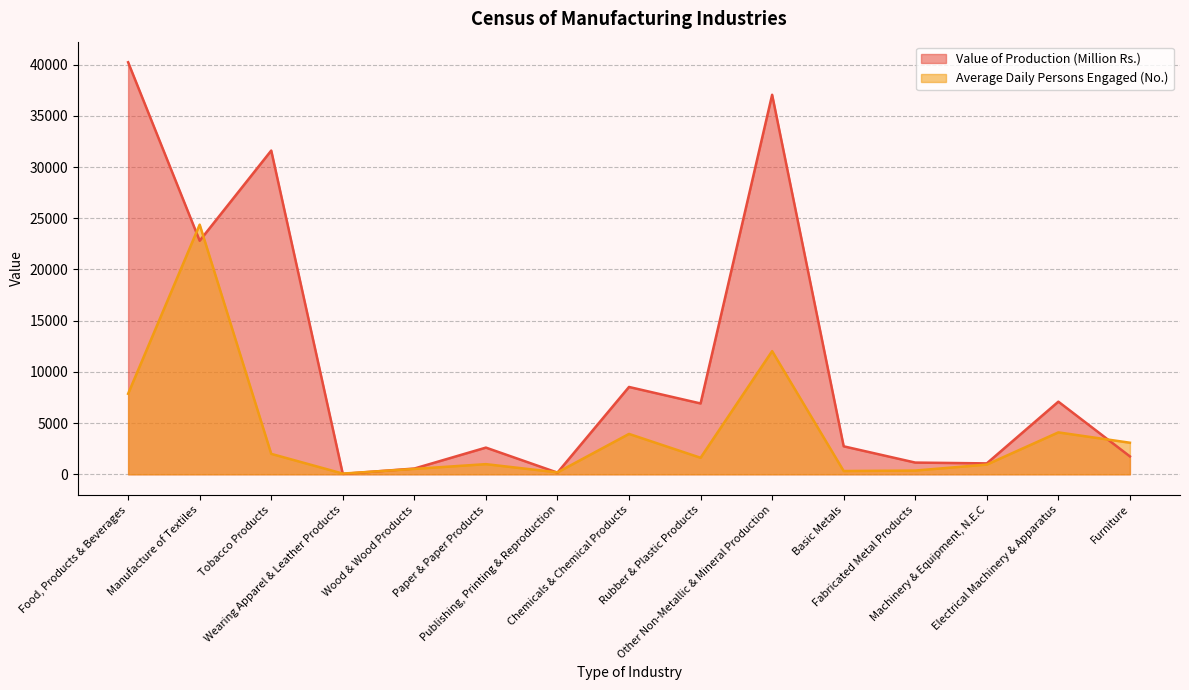

Which has a higher value, Wearing Apparel & Leather Products or Other Non-Metallic & Mineral Production?

Other Non-Metallic & Mineral Production